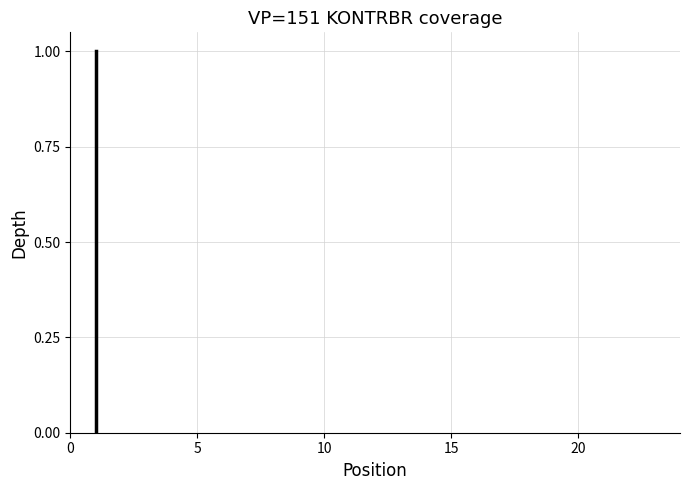

What is the range of X values (max minus min)?

19